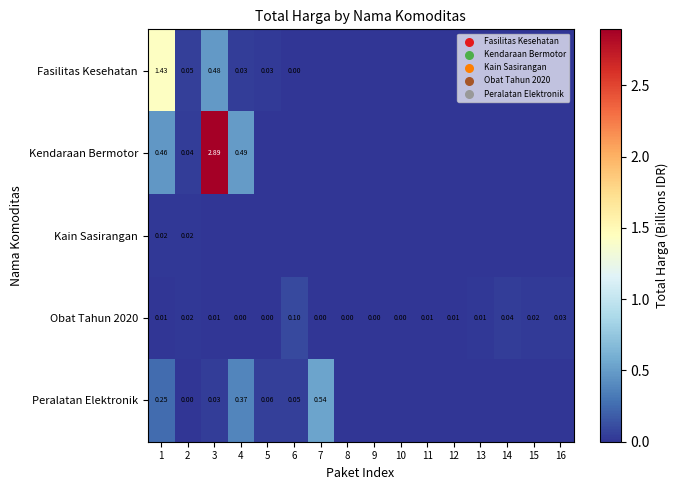

The Peralatan Elektronik series shows 0.1 at 3. True or false?

False